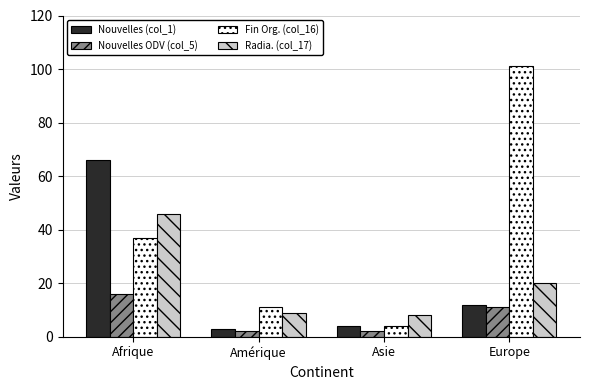

How many Nouvelles ODV (col_5) values are between 2 and 16?

4